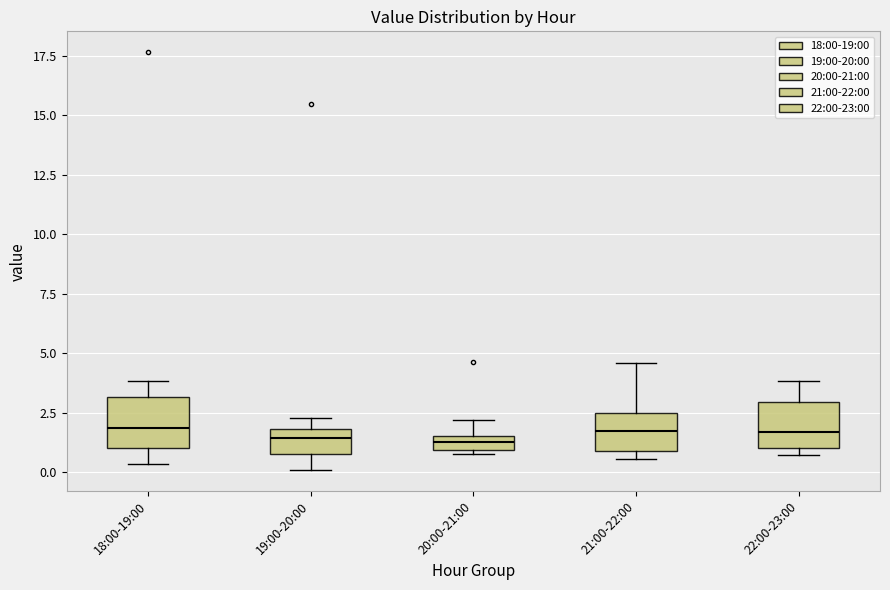

Where does the median line of the box for 19:00-20:00 sit on the y-axis? The values are not printed on the chart, so give them approximately, as read against the axis.

1.5